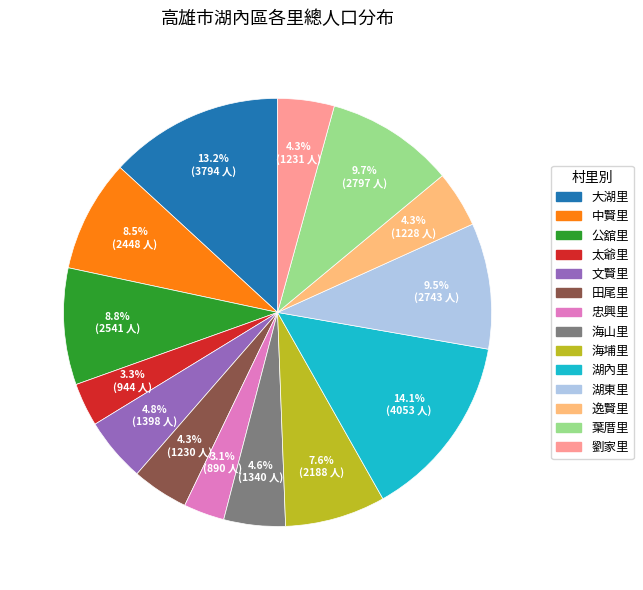

What portion of the pie excludes 大湖里?

86.8%